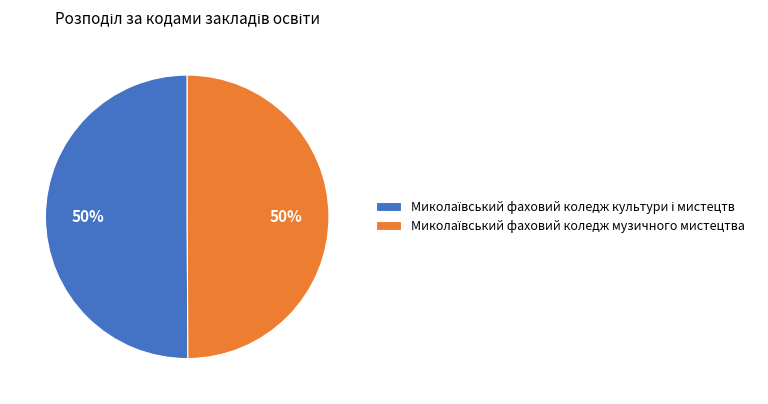

How many slices are in this pie chart?

2